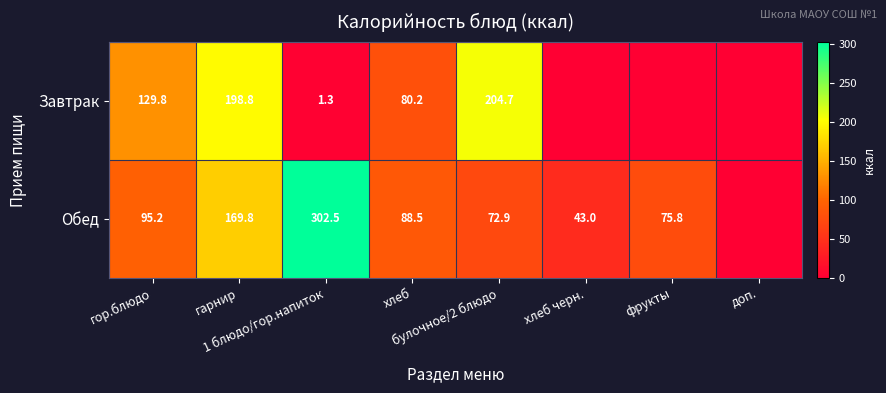

At which label is Завтрак closest to 102?

хлеб